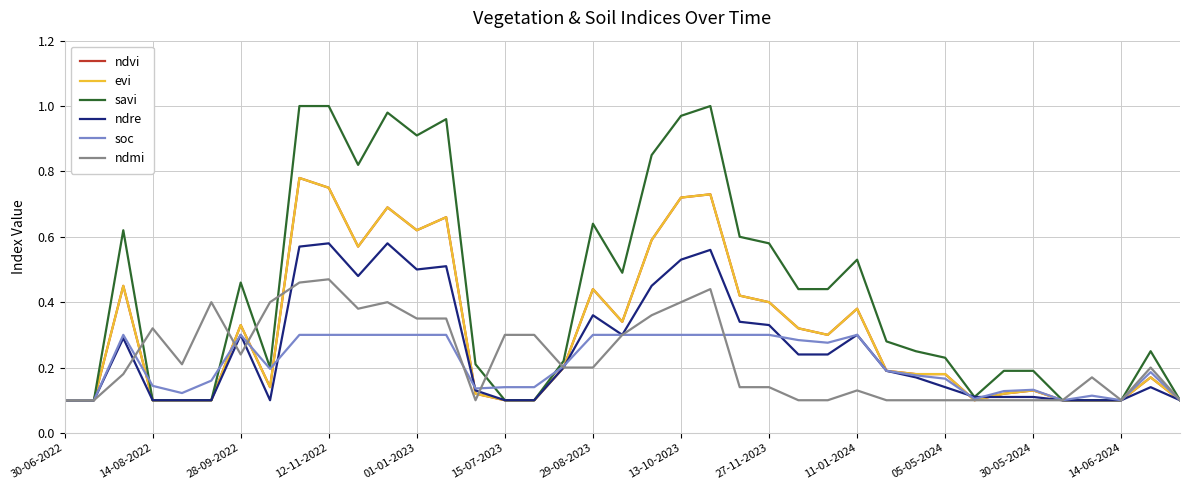

How many times do evi and soc cross each other?

7